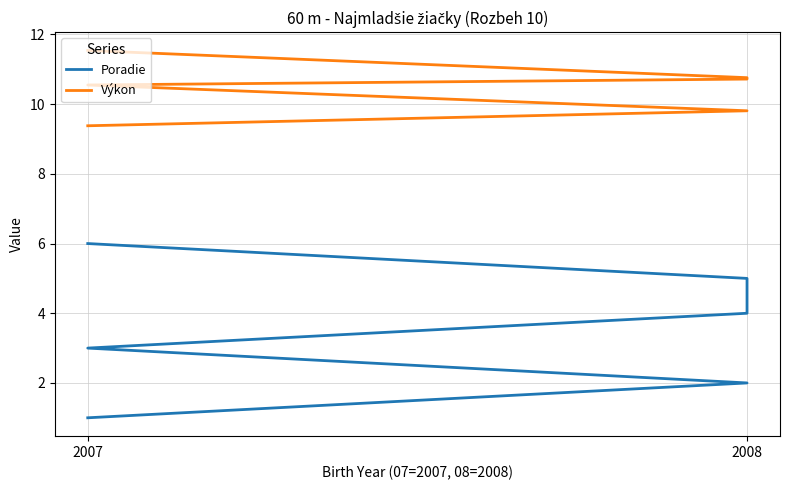

True or false: Poradie and Výkon intersect in this chart.

False